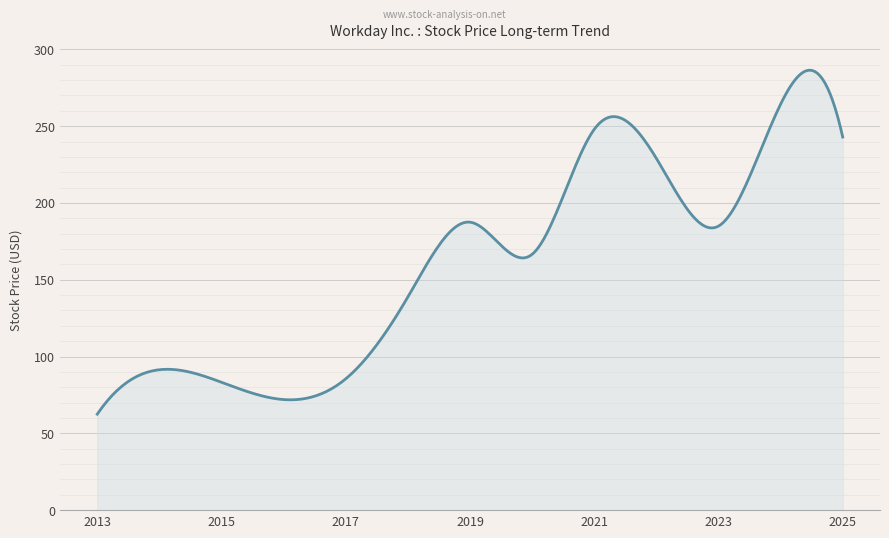

What is the difference between the maximum and minimum values?

224.0